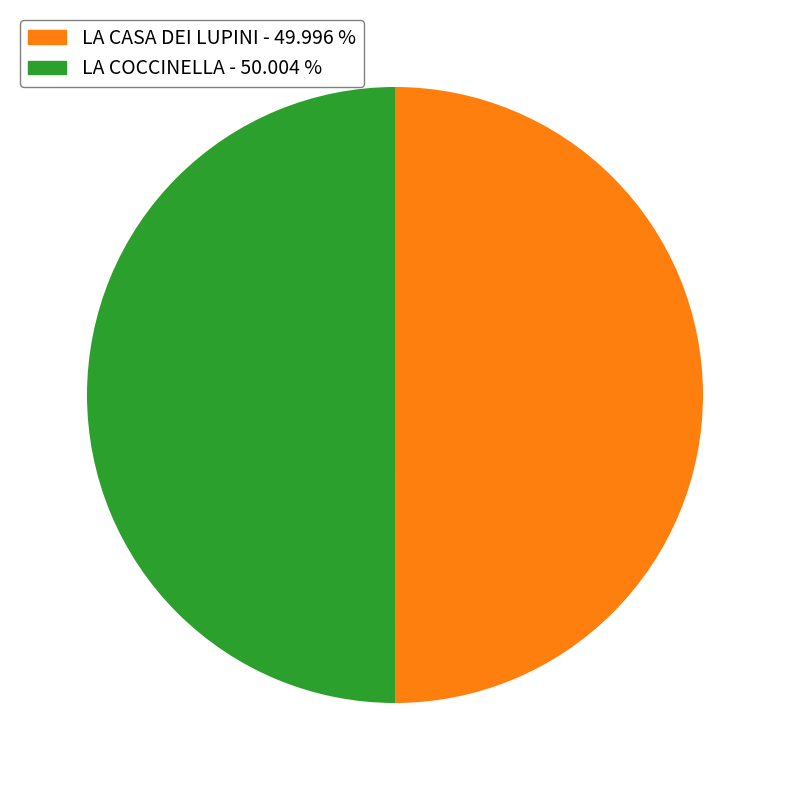

Combined, do LA COCCINELLA and LA CASA DEI LUPINI account for over 50%?

Yes